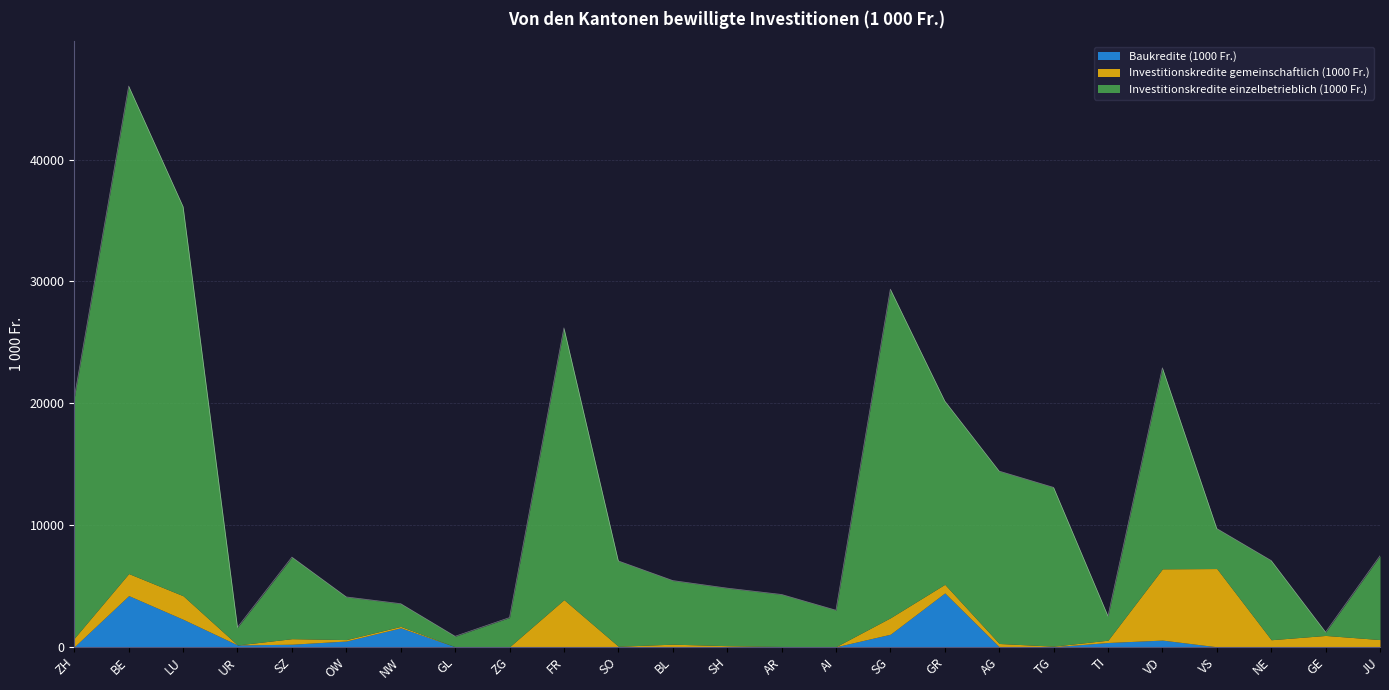

The Investitionskredite einzelbetrieblich (1000 Fr.) series shows 13035.0 at TG. True or false?

True